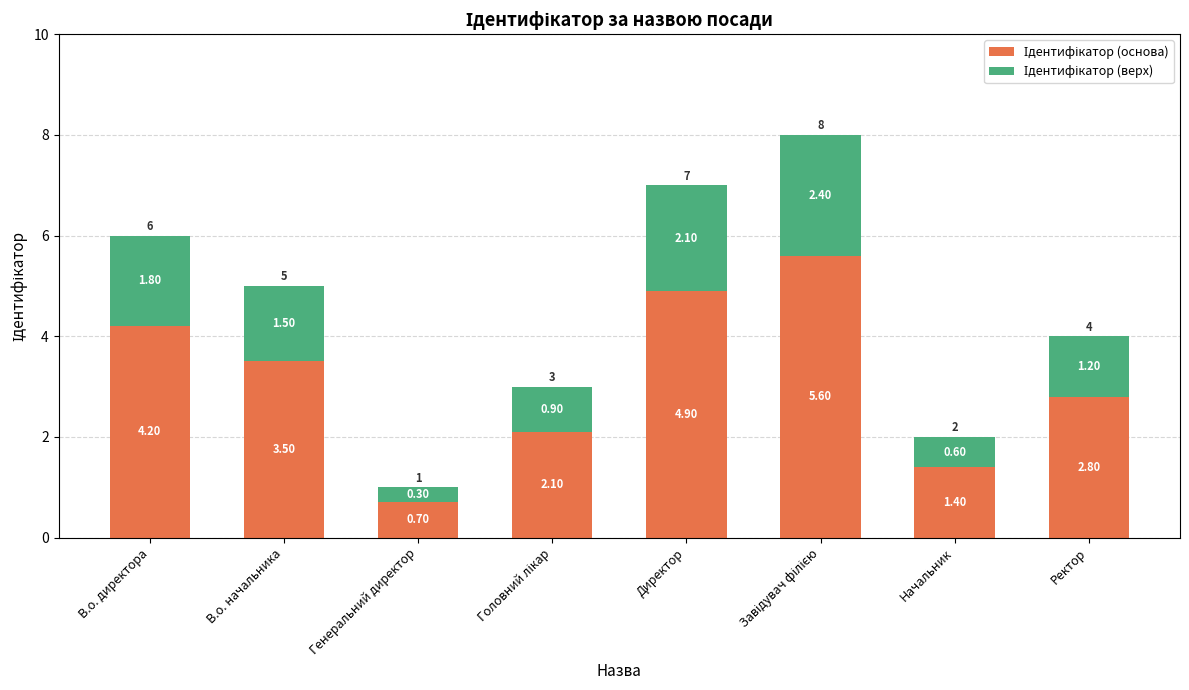

What is the total value across all series at Начальник?

2.0